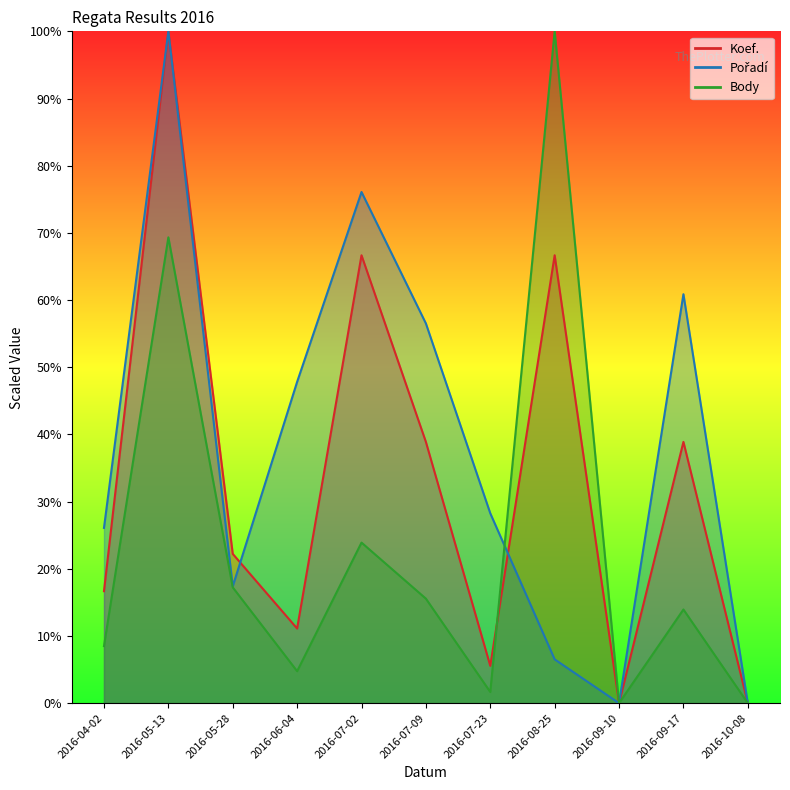

What is the sum of all Koef. values?

366.7